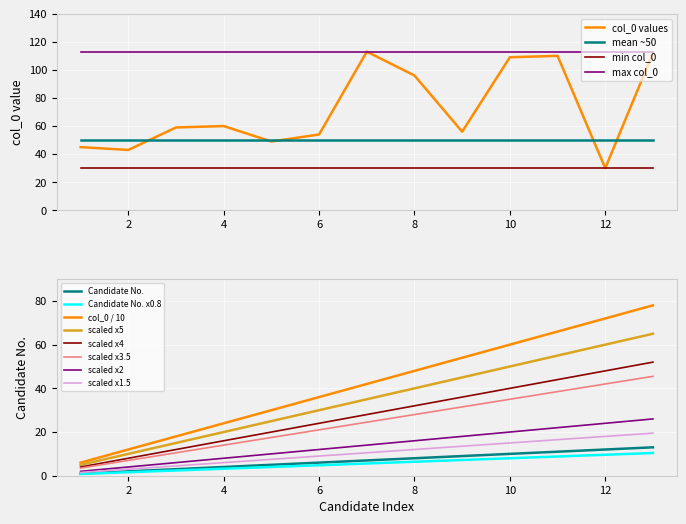

At which label does Candidate Number (Հ/Հ) first exceed 7?

8